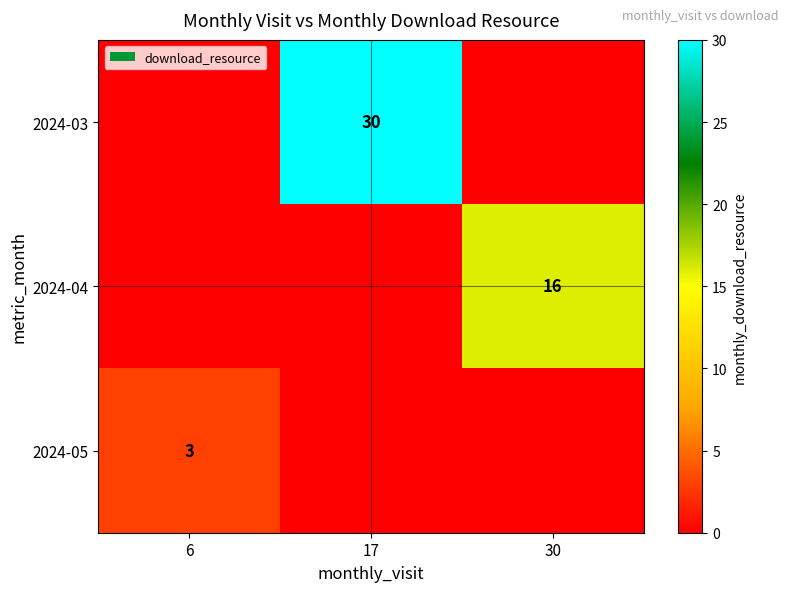

At which category does the chart reach its minimum across all series?

6